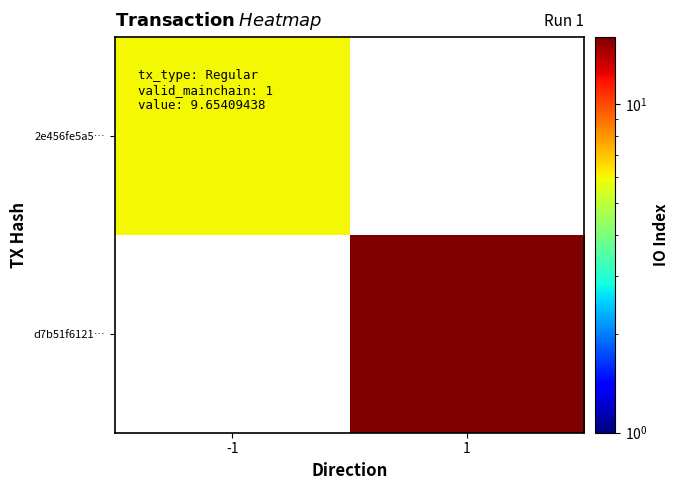

How many series are shown in this chart?

2